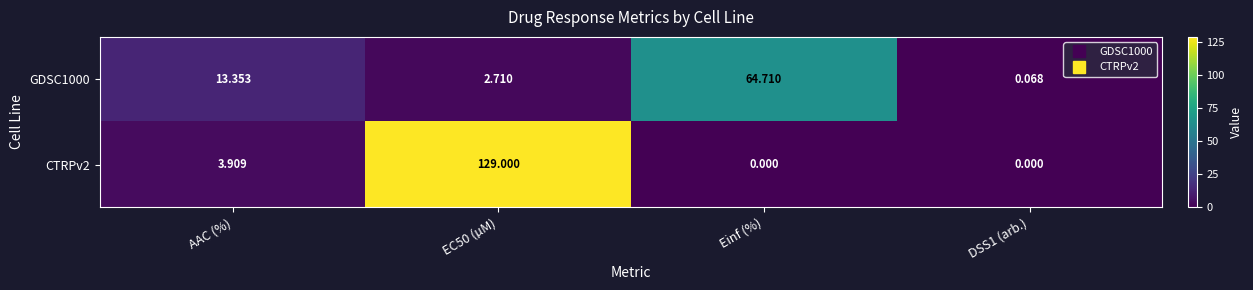

How many data points does each series have?

4